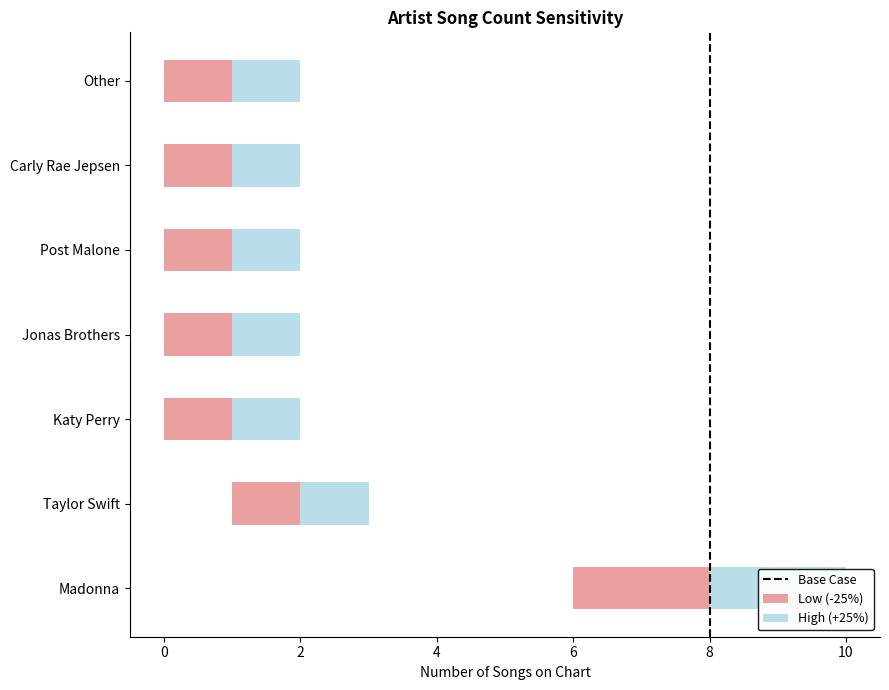

The chart shows a value of 0 at 8. True or false?

True